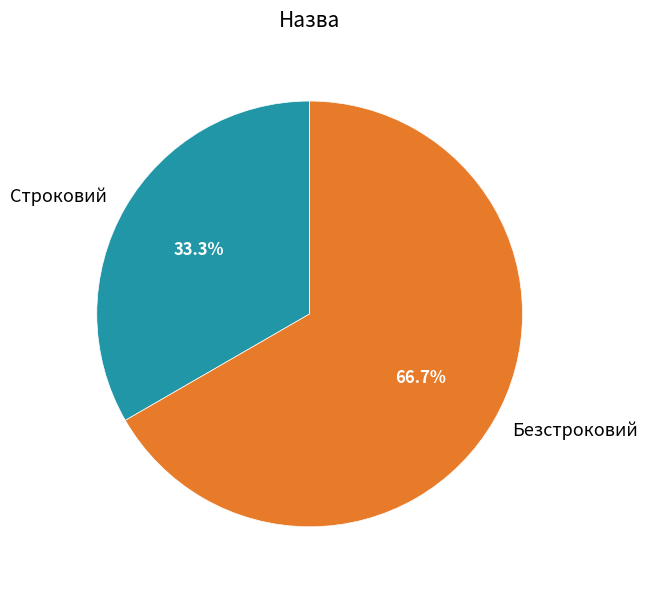

Combined, what portion of the pie is Строковий and Безстроковий?

100.0%